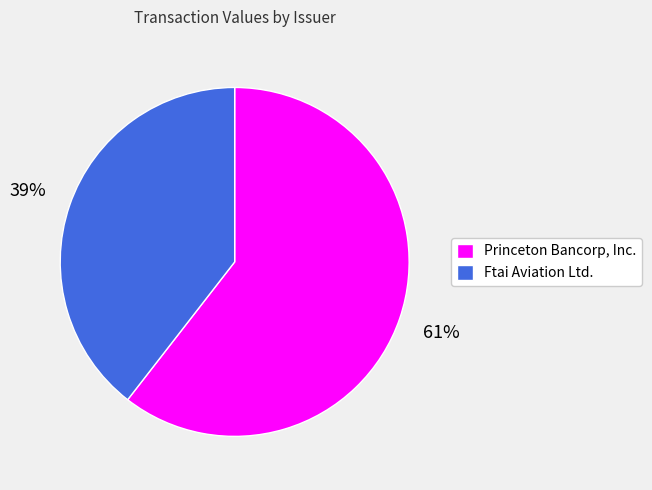

How many slices are in this pie chart?

2